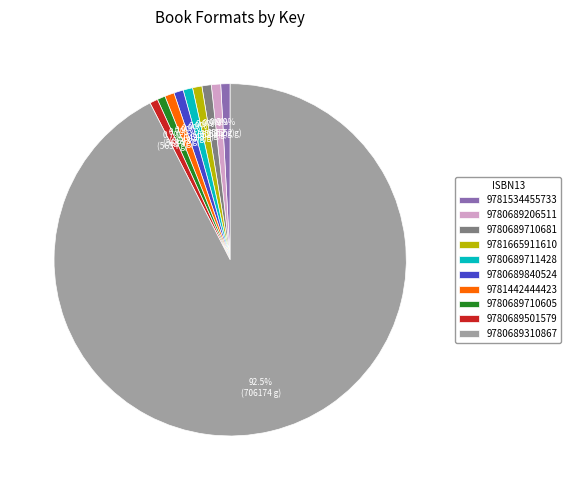

Which category has the biggest portion of the pie?

9780689310867